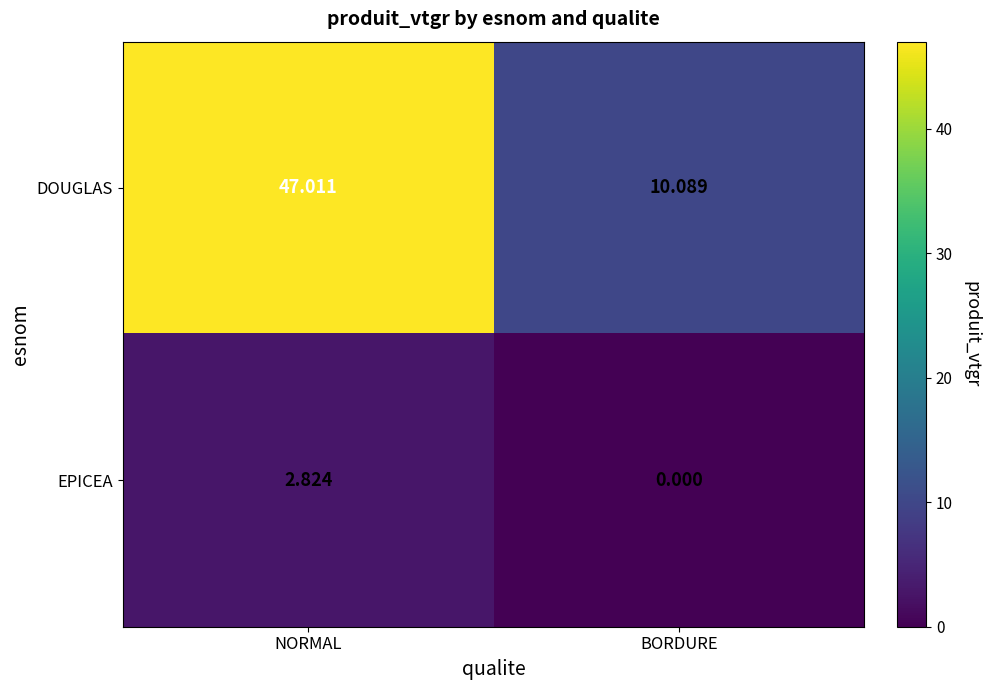

Rank the series by their maximum value, from highest to lowest.

DOUGLAS, EPICEA